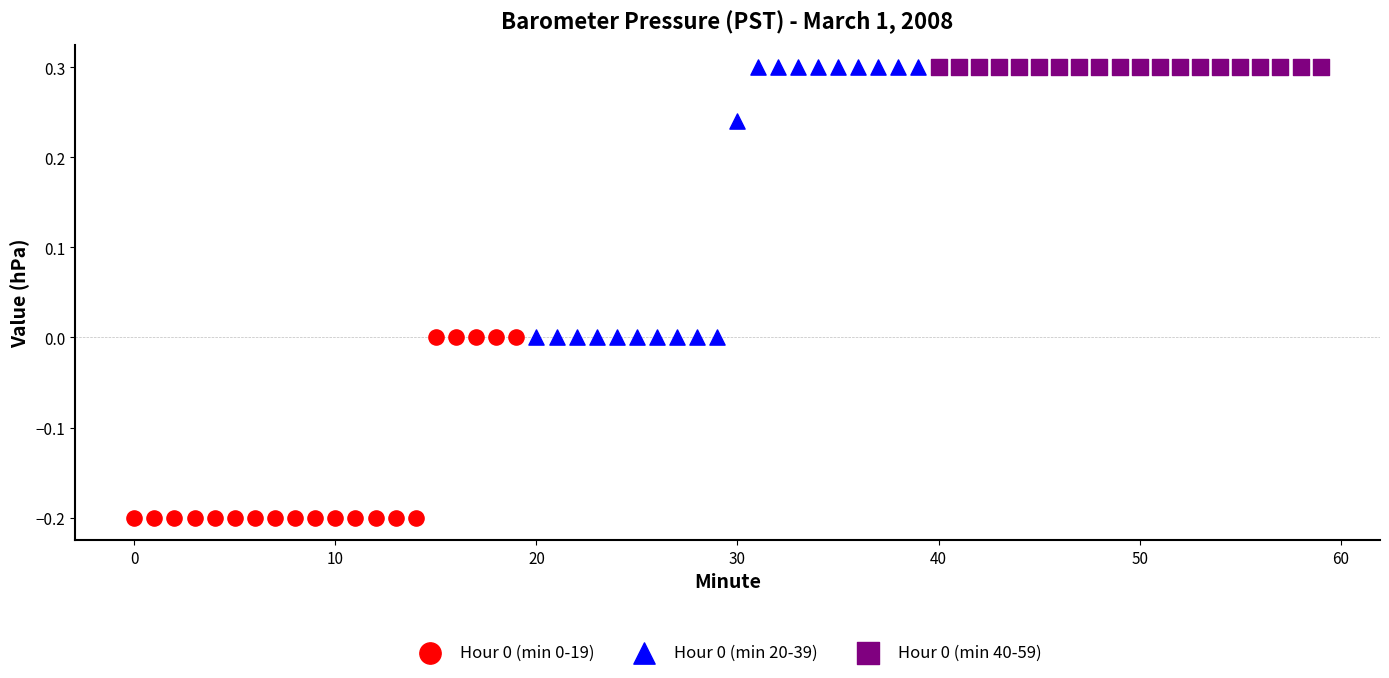

Which series contains the lowest Y value?

Hour 0 (min 0-19)